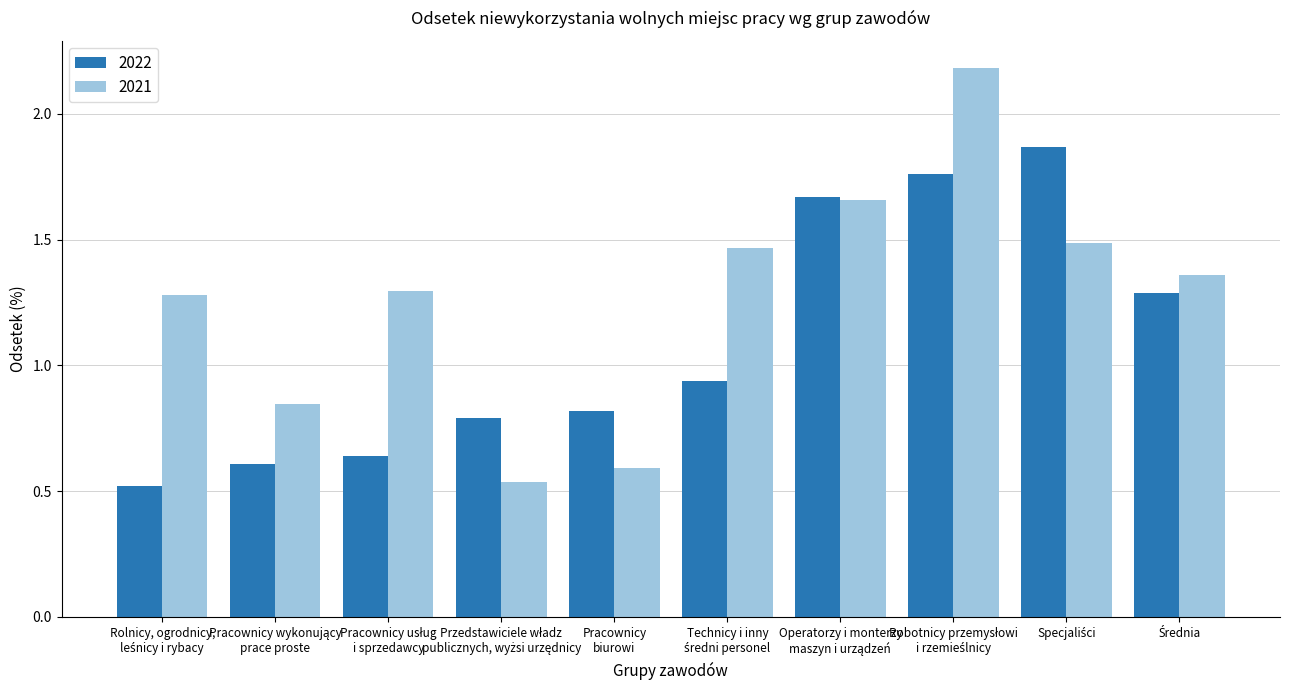

What is the average value of the 2022 series?

1.1